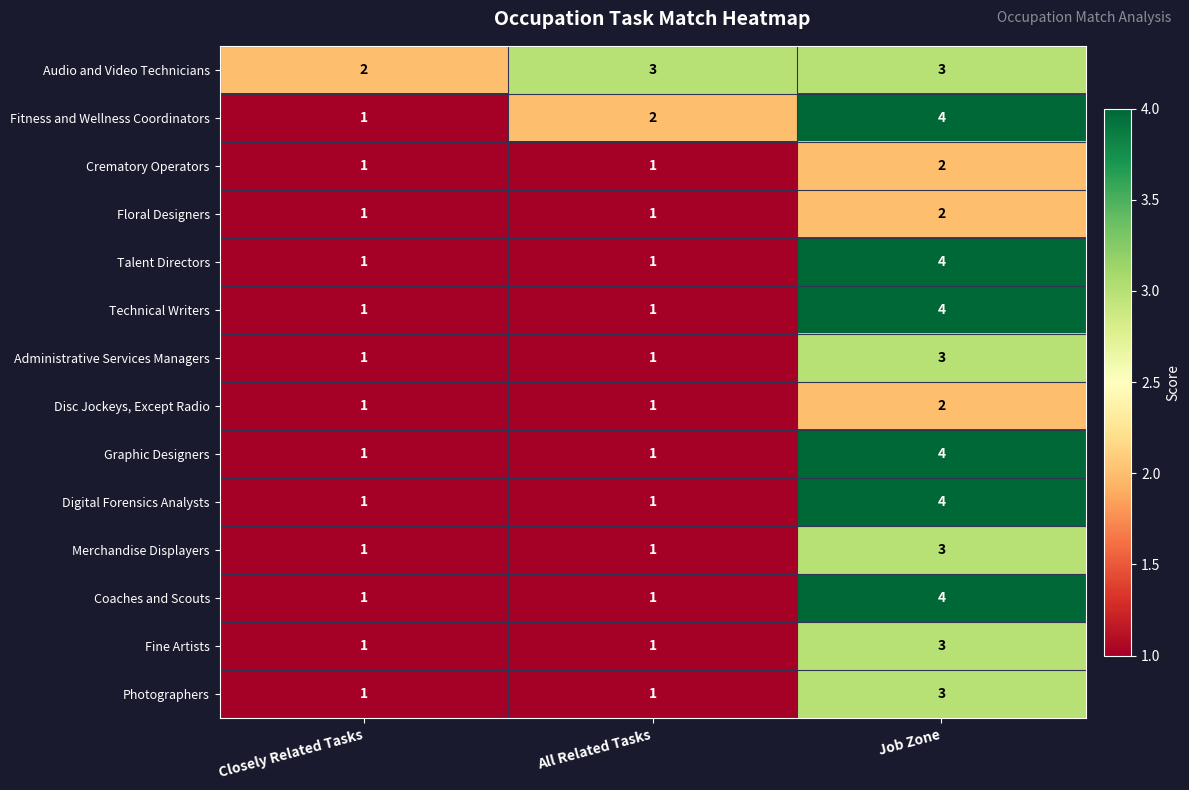

True or false: Coaches and Scouts has a value of 0 at All Related Tasks.

False